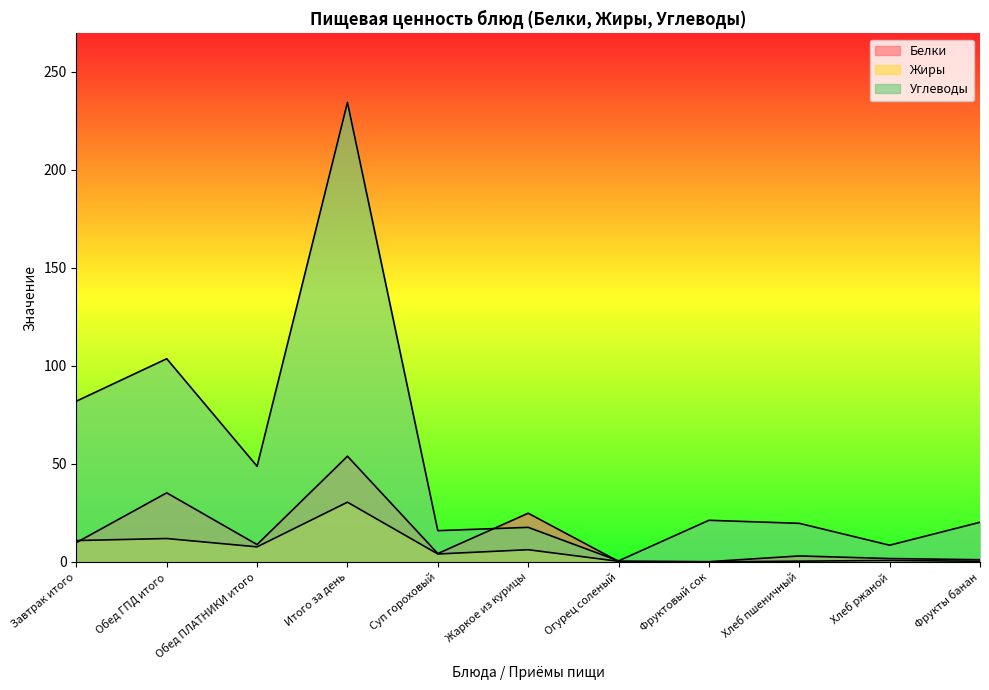

True or false: Углеводы has a value of 14.8 at Хлеб ржаной.

False